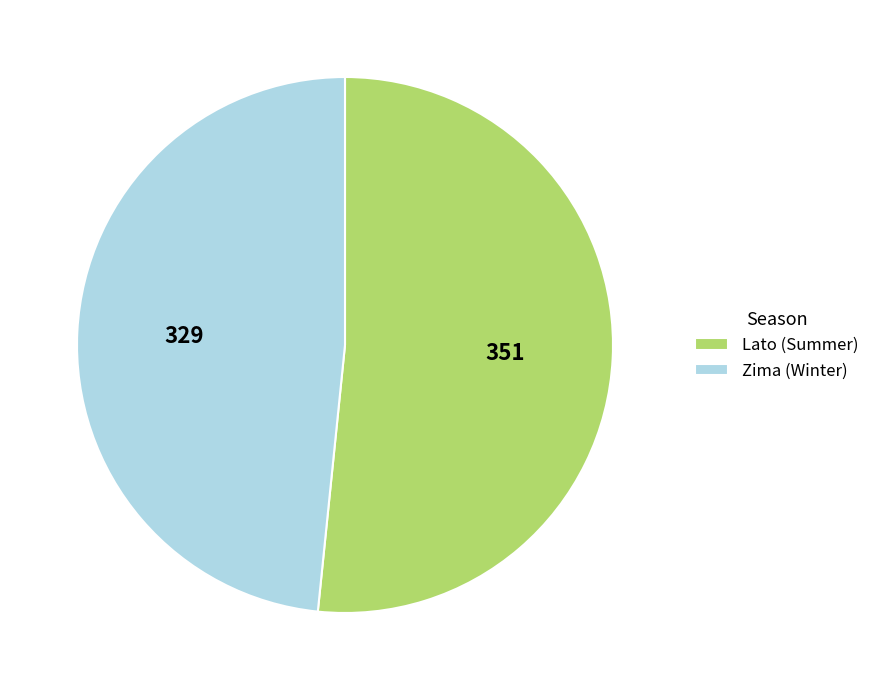

True or false: Lato (Summer) accounts for 64% of the total.

False